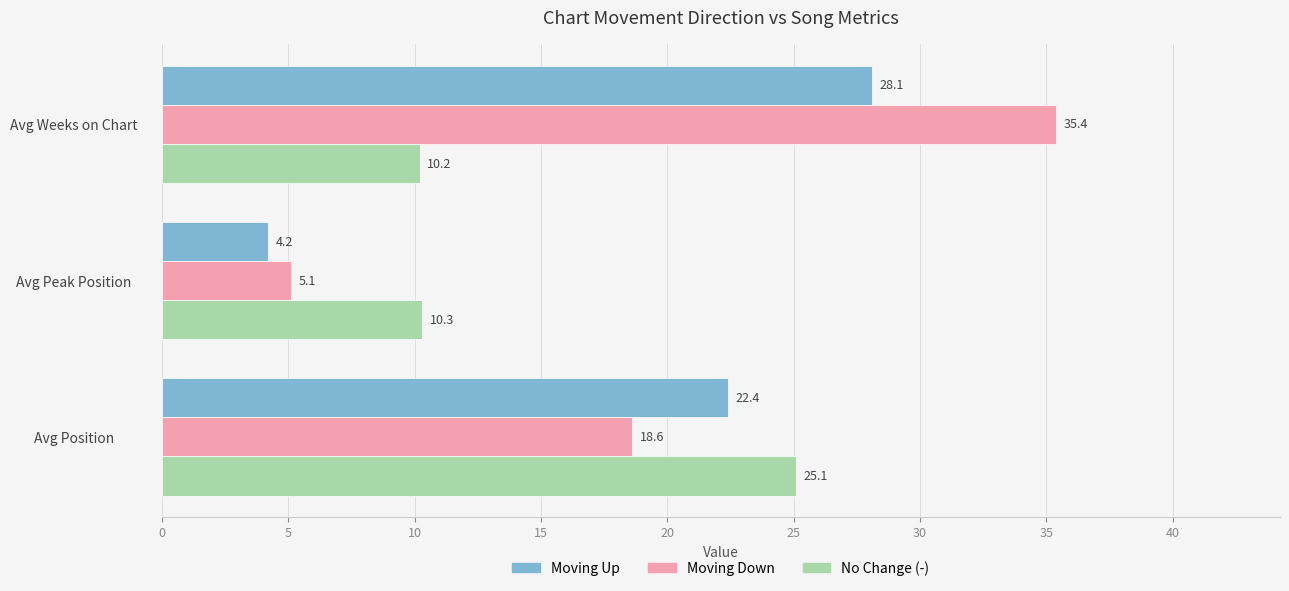

What is the difference between the highest and lowest values at Avg Weeks on Chart?

25.2